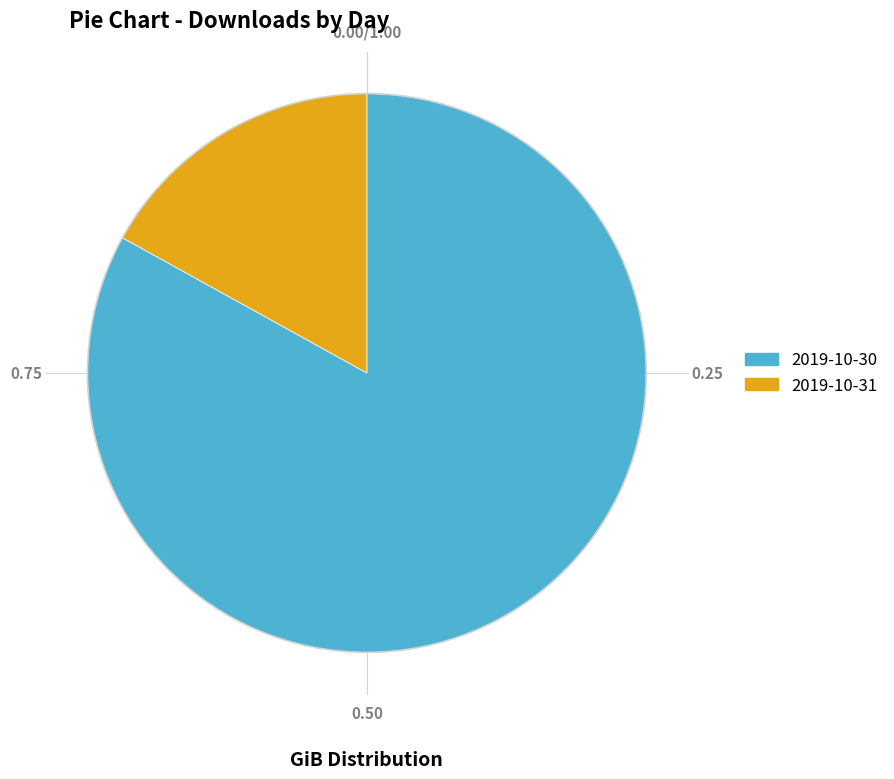

Rank the categories by value from highest to lowest.

2019-10-30, 2019-10-31